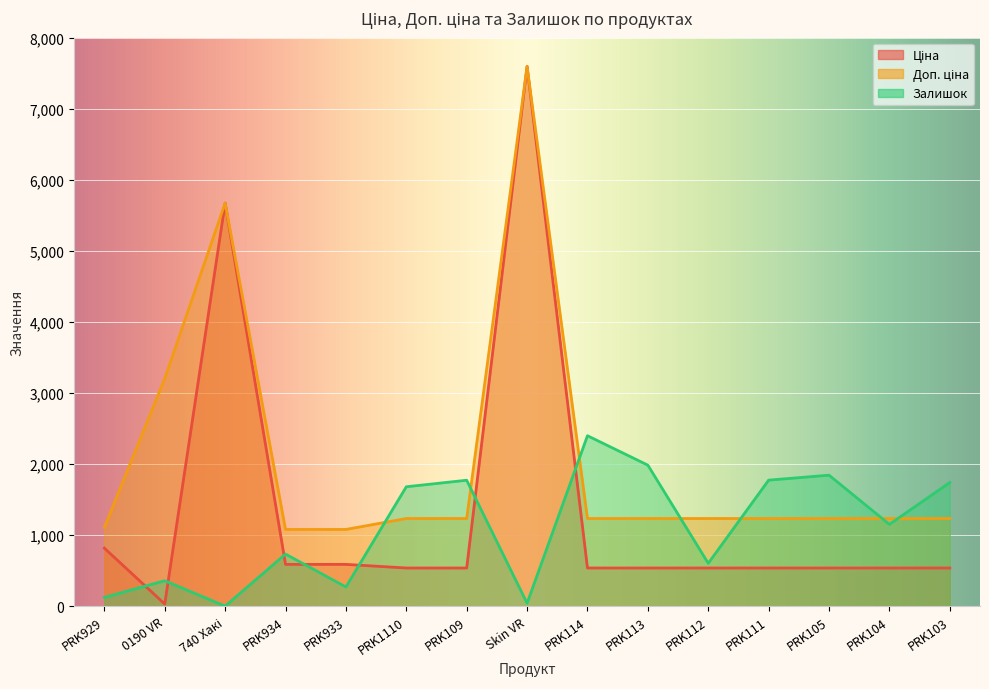

Which series changed the most between 740 Хакі and PRK934?

Ціна